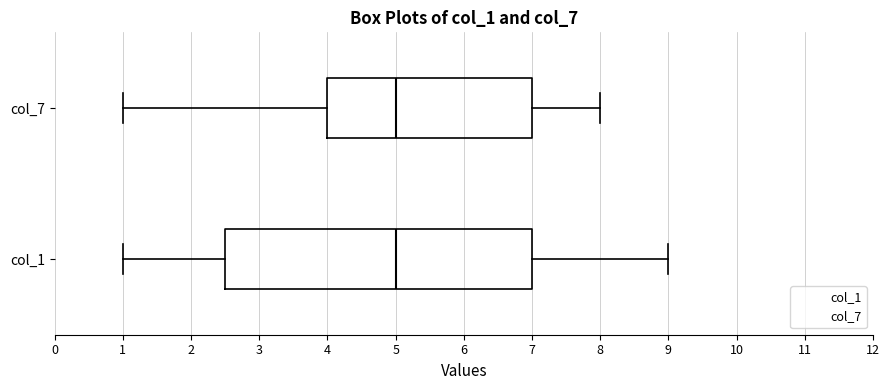

Reading bottom to top, read every box against the x-axis: the position of its median line, the range the box covers, and the ends of its whiskers. The values are not printed on the chart, so give them approximately, as read against the axis.

col_1: median 5.0, box 2.5 to 7.0, whiskers 1.0 to 9.0
col_7: median 5.0, box 4.0 to 7.0, whiskers 1.0 to 8.0